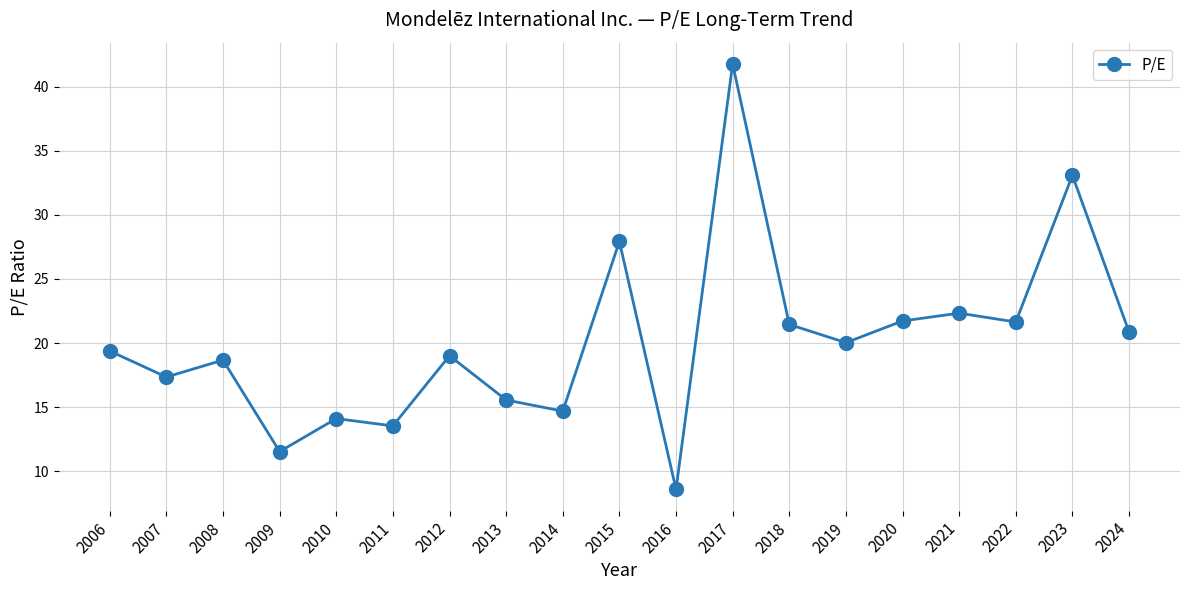

What is the smallest value displayed?

8.6